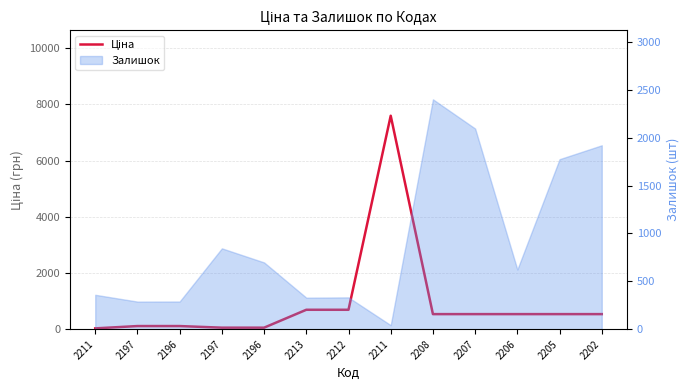

Rank the categories by value from lowest to highest.

2211, 2197, 2196, 2197, 2196, 2208, 2207, 2206, 2205, 2202, 2213, 2212, 2211